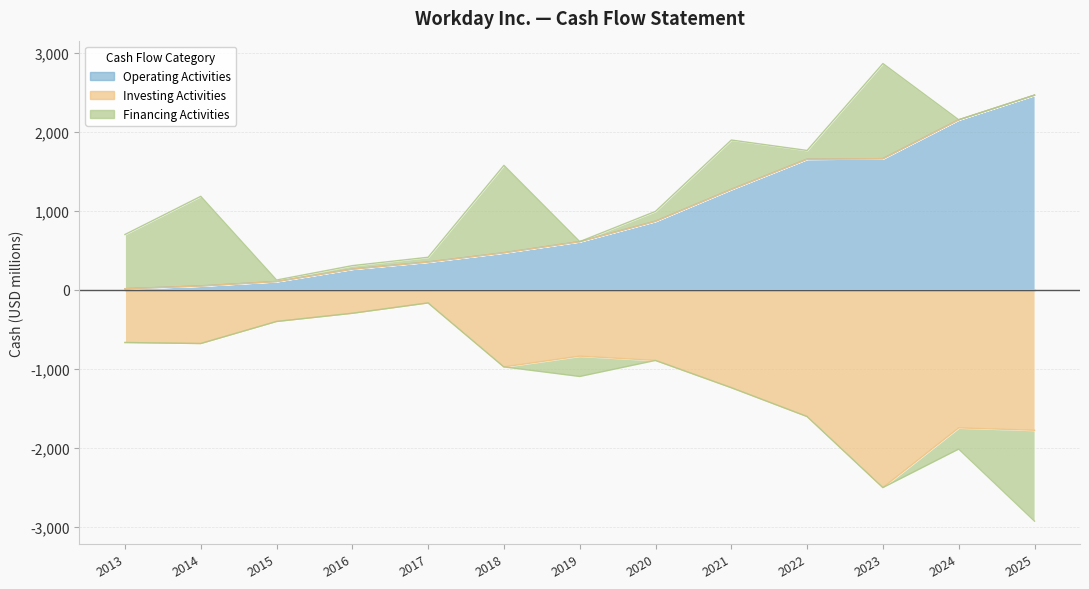

What is the sum of the Investing Activities values at 2019 and 2021?

-2085